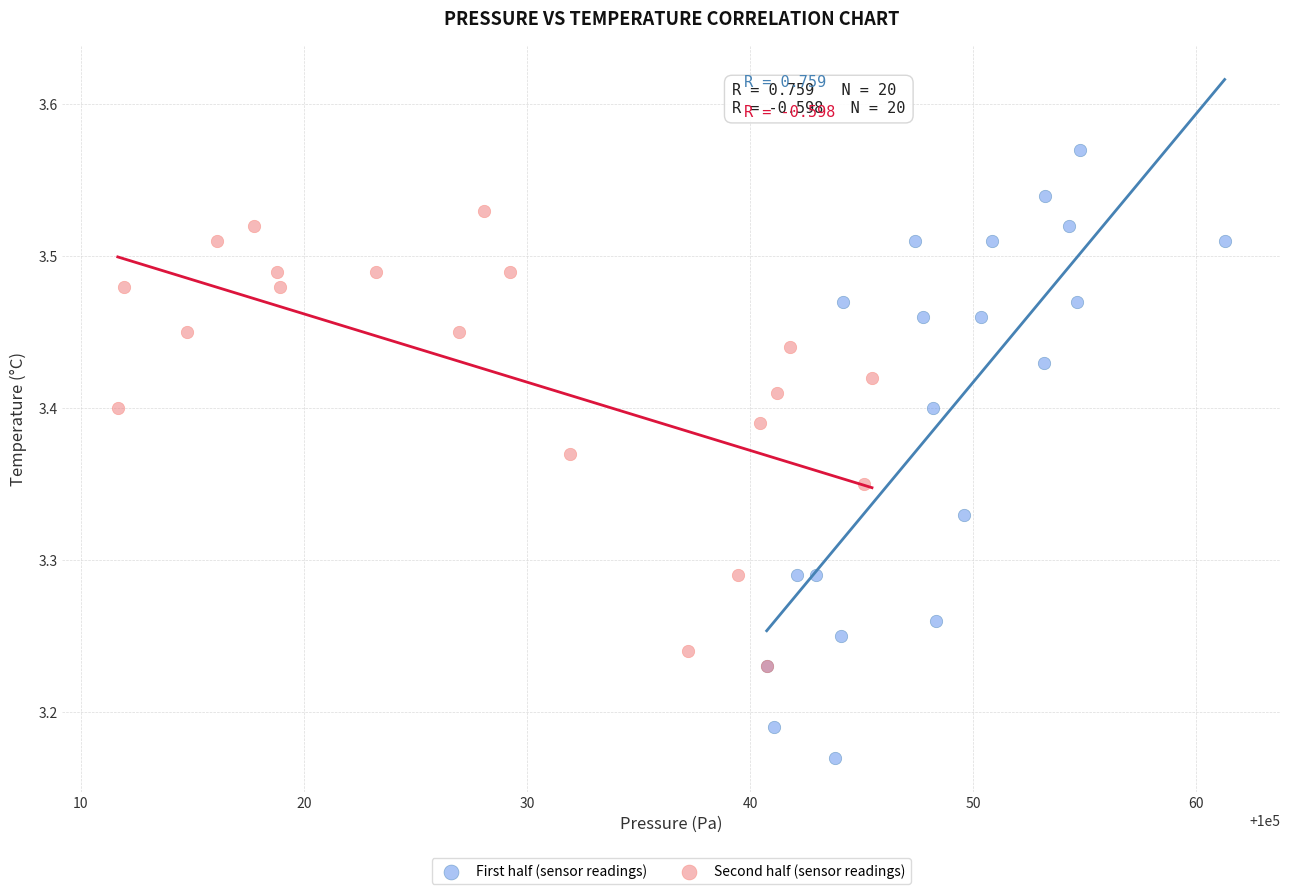

Which series reaches the minimum Y coordinate?

First half (sensor readings)